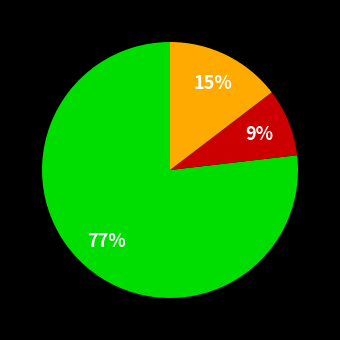

To the nearest percent, what is the average slice percentage?

33%